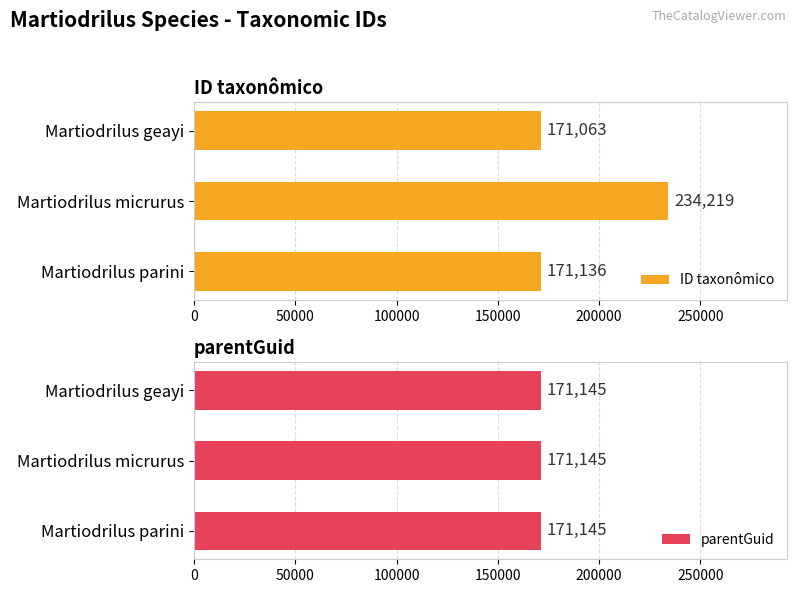

The value of ID taxonômico at Martiodrilus parini is 85404. True or false?

False